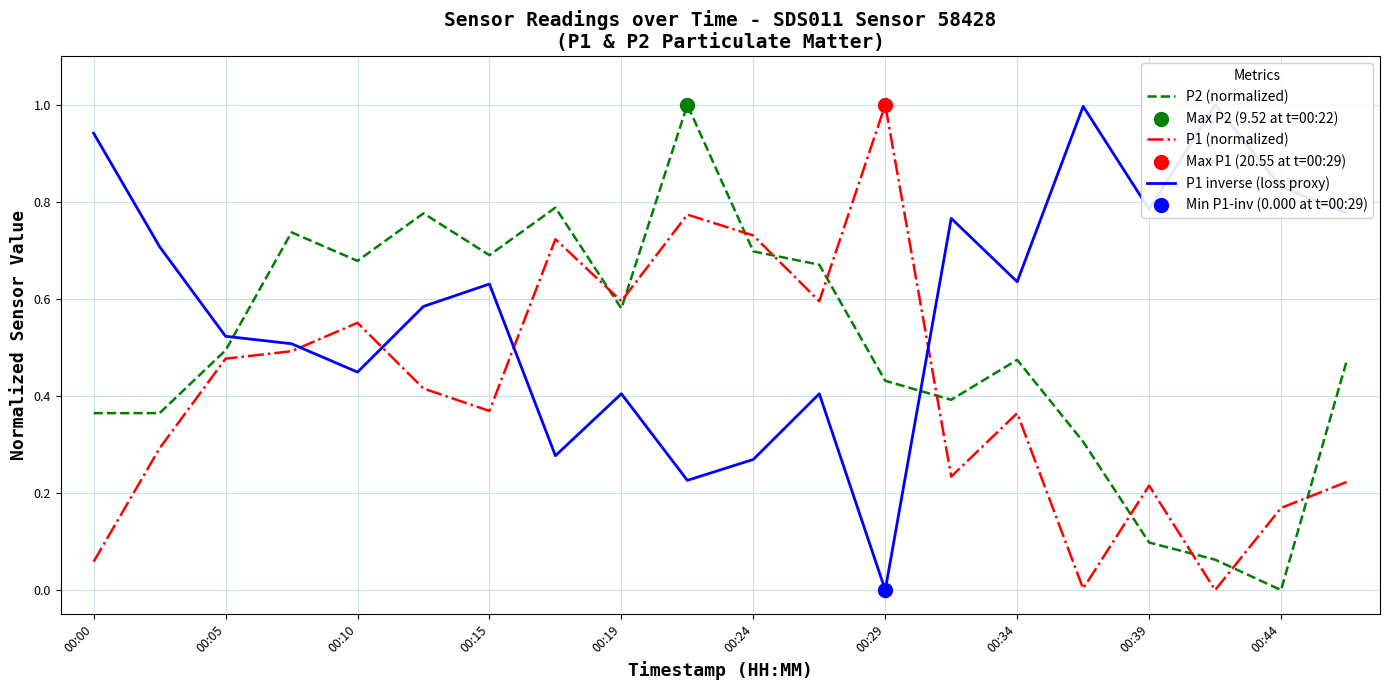

Which series has the largest total across all categories?

P1 inverse (loss proxy)